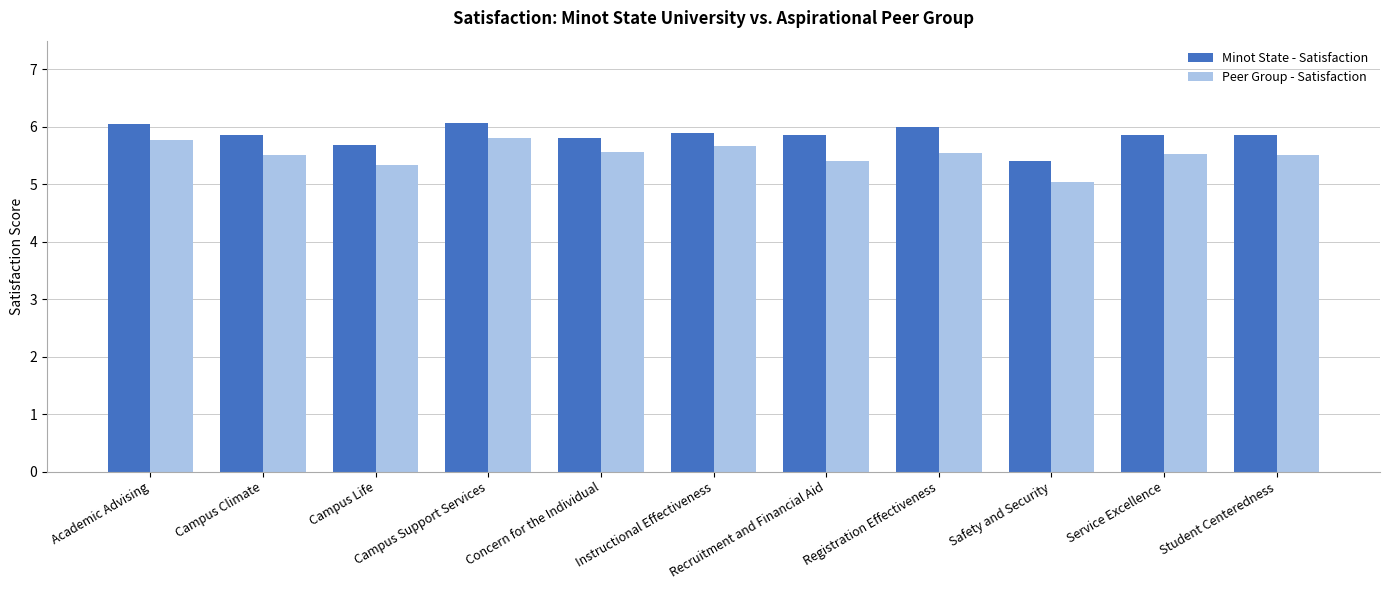

Is it true that Minot State - Satisfaction equals 3.2 at Concern for the Individual?

False